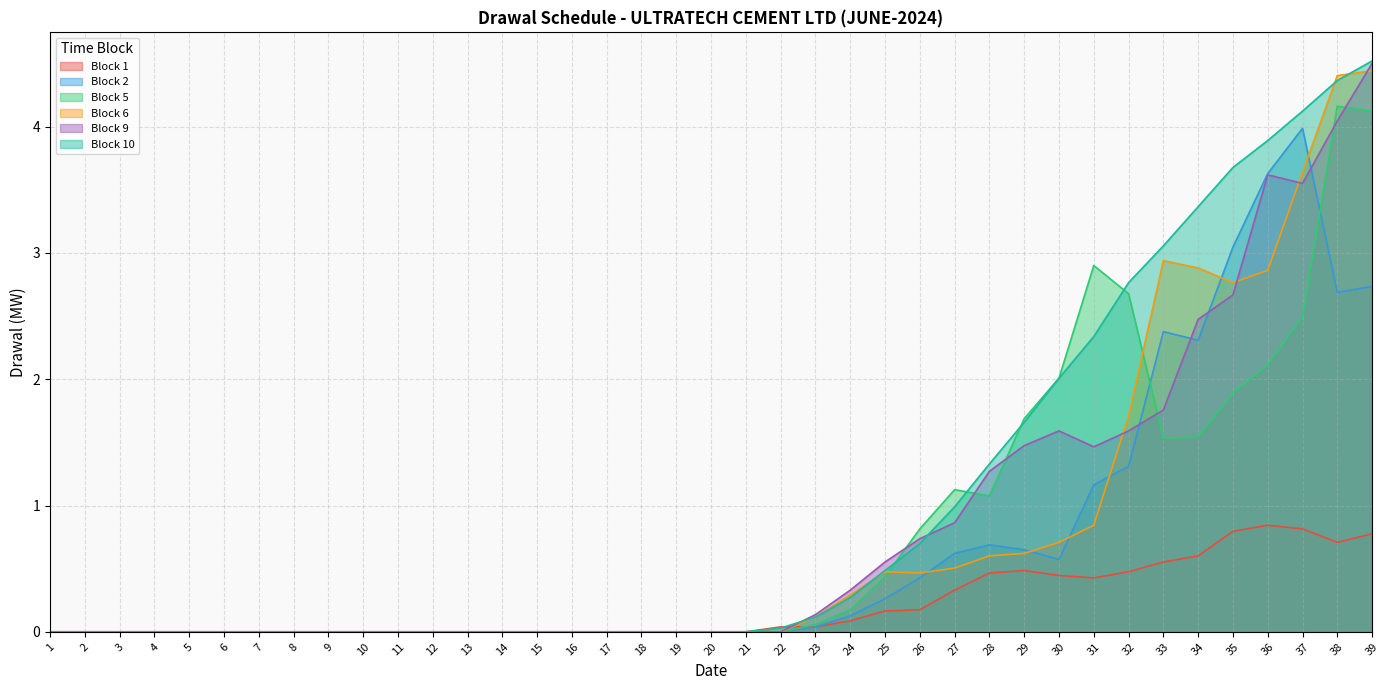

Does the chart display data point markers on the line(s)?

No